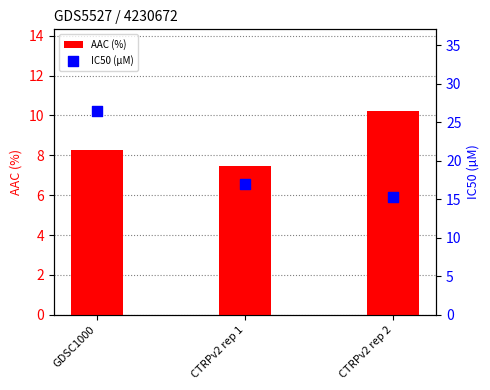

Which series reaches the minimum Y coordinate?

AAC (%)